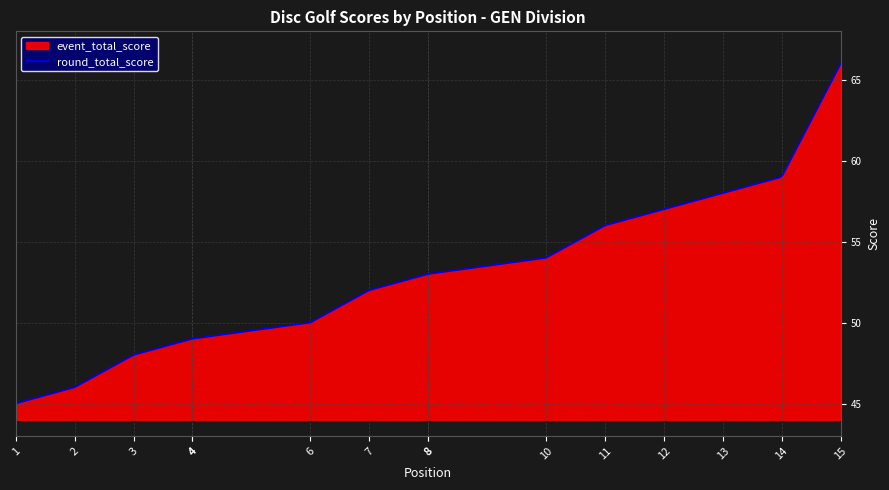

True or false: round_total_score has a value of 41 at 15.

False